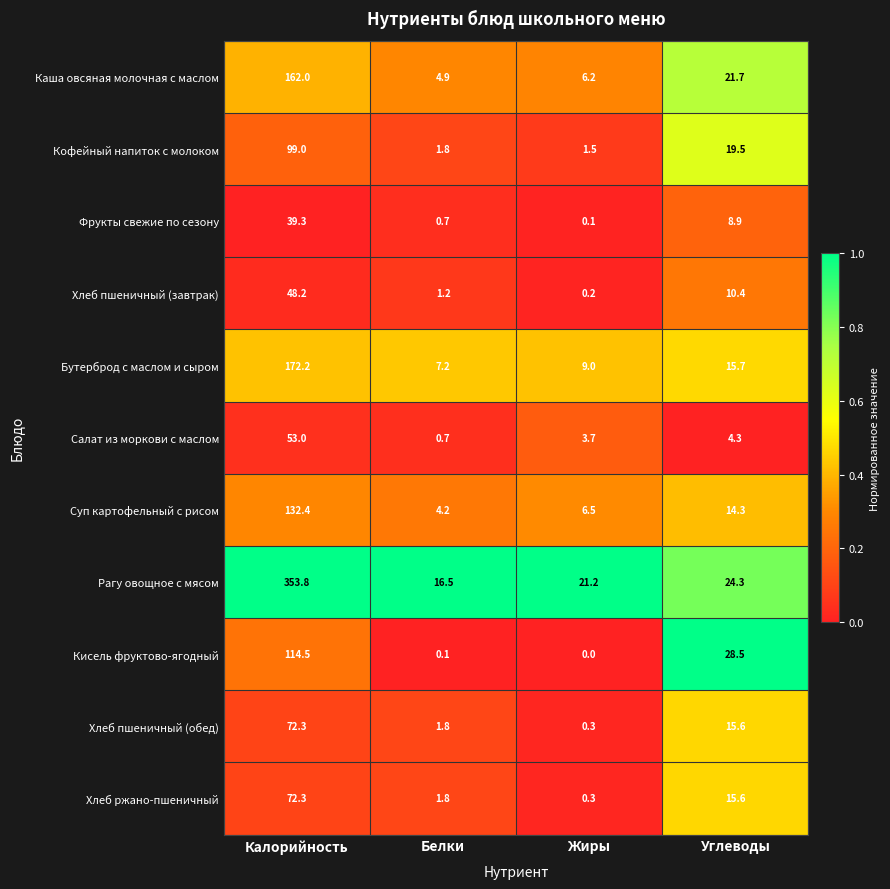

Which category has the highest value across all series?

Калорийность